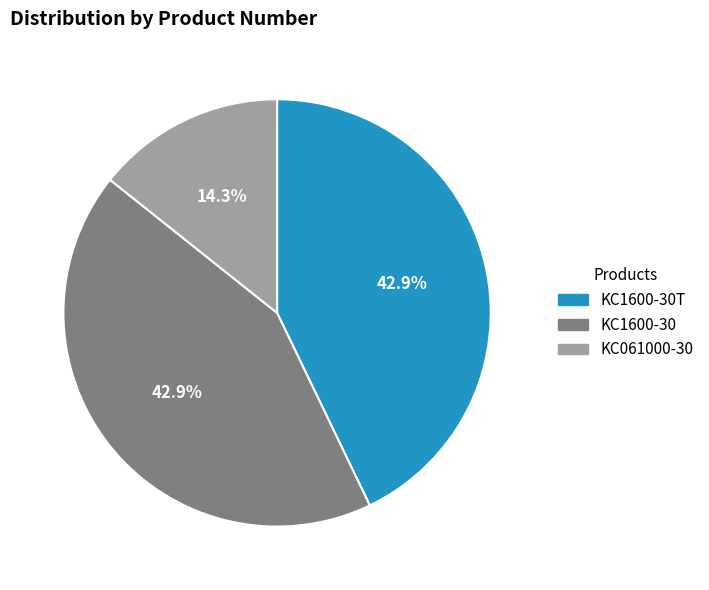

Which has a higher value, KC061000-30 or KC1600-30?

KC1600-30